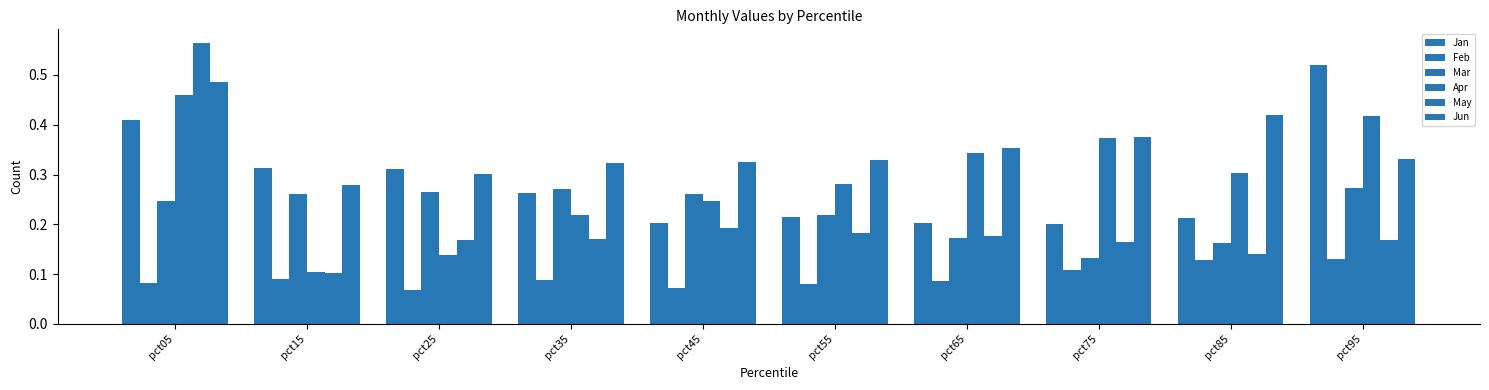

At how many categories does at least one series exceed 0?

10